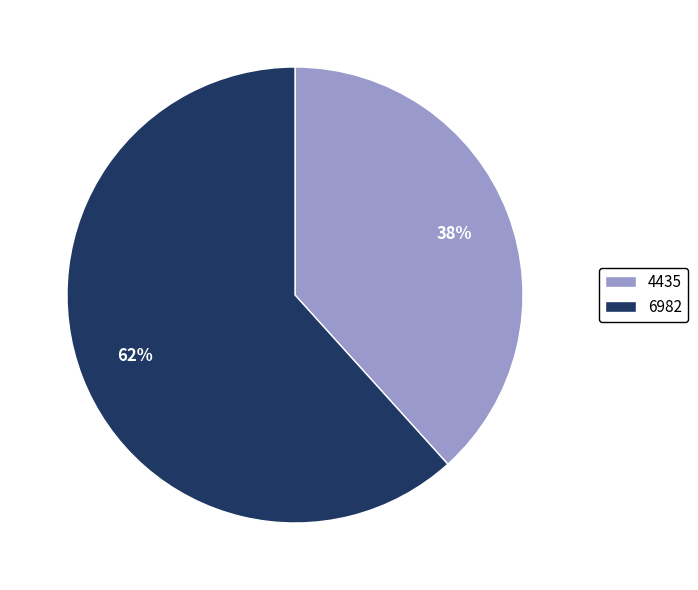

Is there any slice that represents more than half of the pie?

Yes